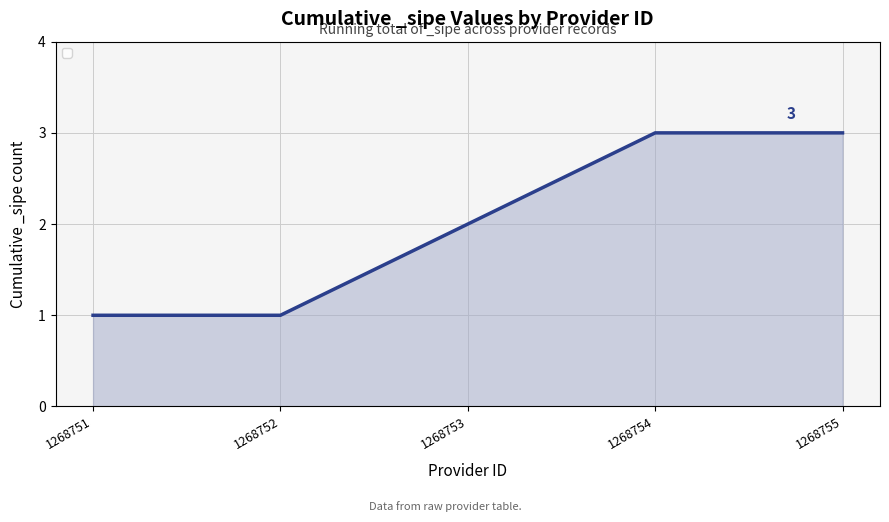

Is it true that the value at 1268753 is 2?

True